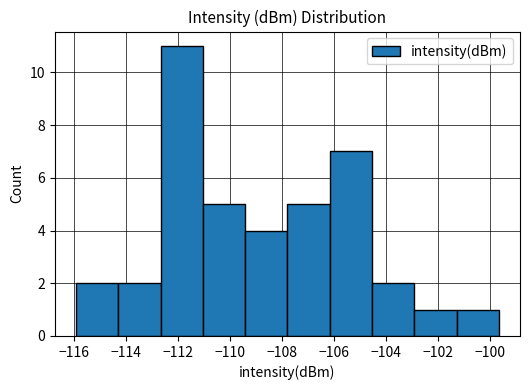

Reading left to right, transcribe this chart: for each bar, give the range it covers on the x-axis and its height. Neither the bar edges nor the heights are printed on the chart, so give them approximately, as read against the axes.

-116.0 to -114.4: 2
-114.4 to -112.6: 2
-112.6 to -111.0: 11
-111.0 to -109.4: 5
-109.4 to -107.8: 4
-107.8 to -106.2: 5
-106.2 to -104.6: 7
-104.6 to -103.0: 2
-103.0 to -101.2: 1
-101.2 to -99.6: 1